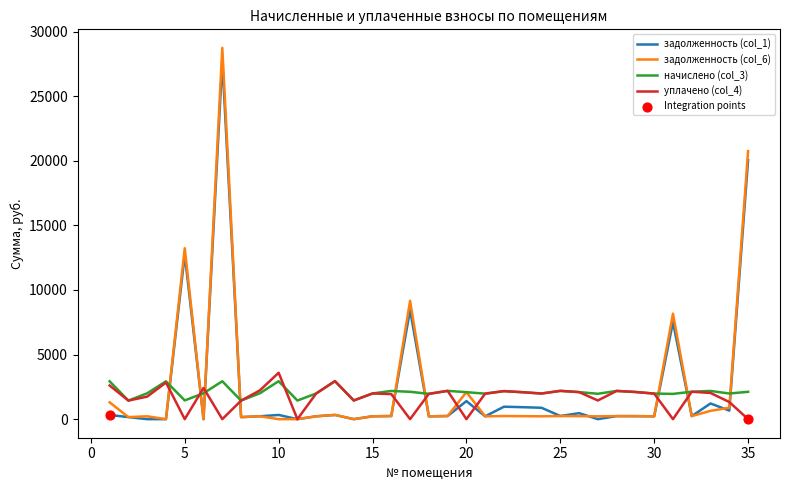

What is the lowest value of the начислено (col_3) series?

1435.8